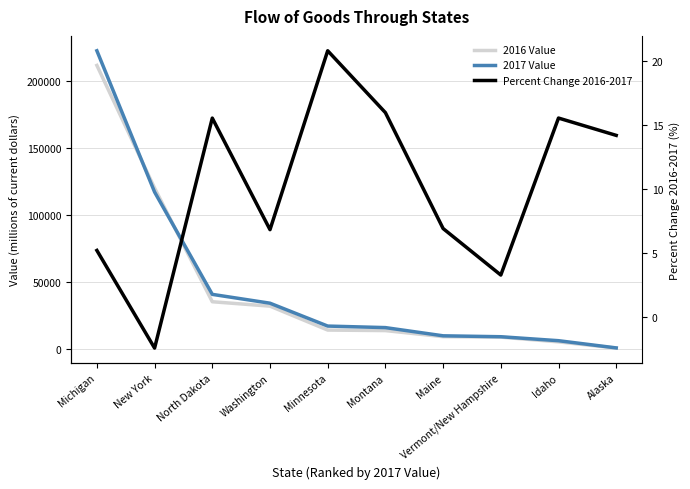

The value of 2016 Value at Montana is 13982.0. True or false?

True